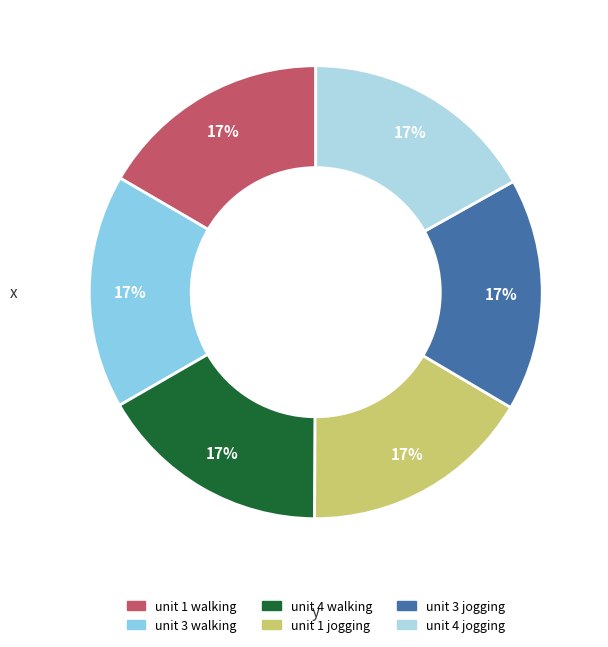

Is there a majority slice in this chart?

No